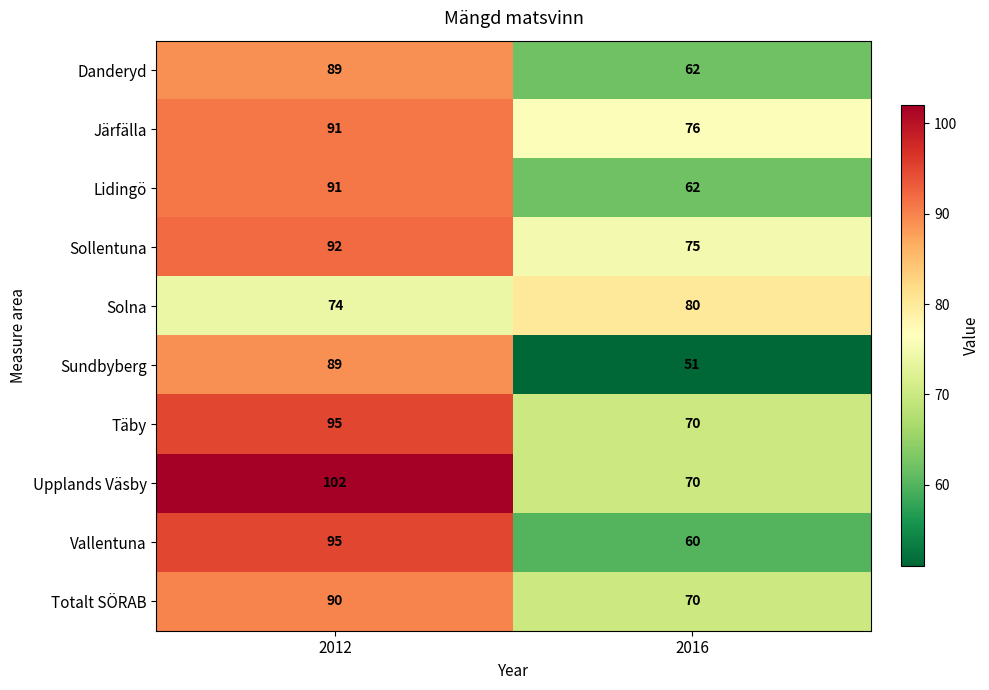

What is the total value across all series at 2016?

676